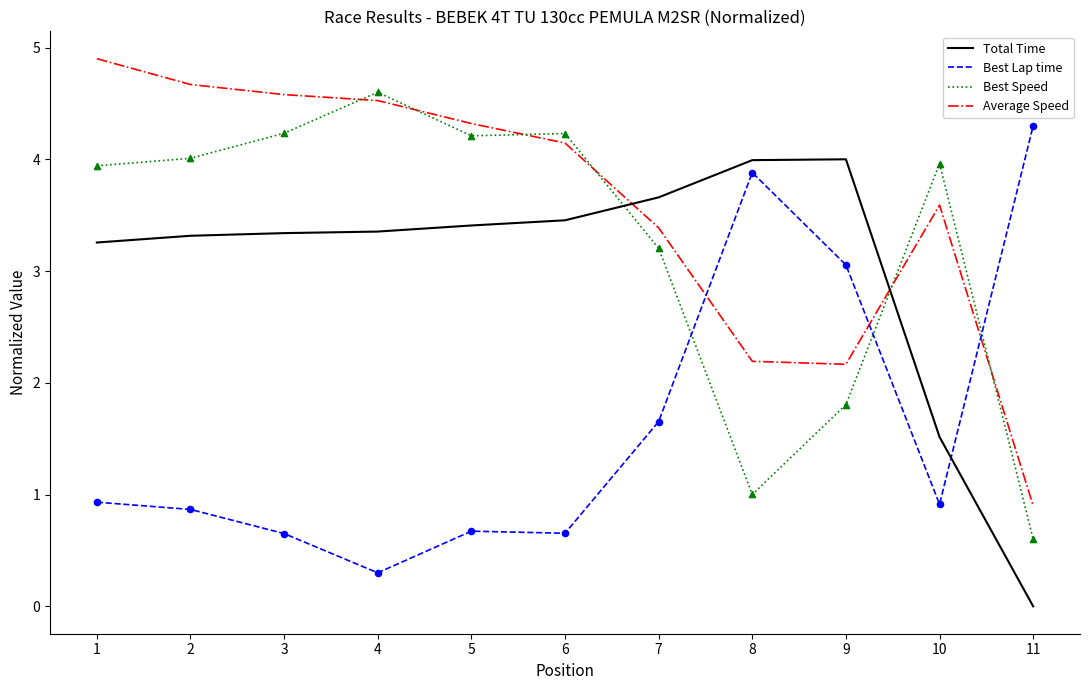

What are all the series names shown in the legend?

Total Time, Best Lap time, Best Speed, Average Speed